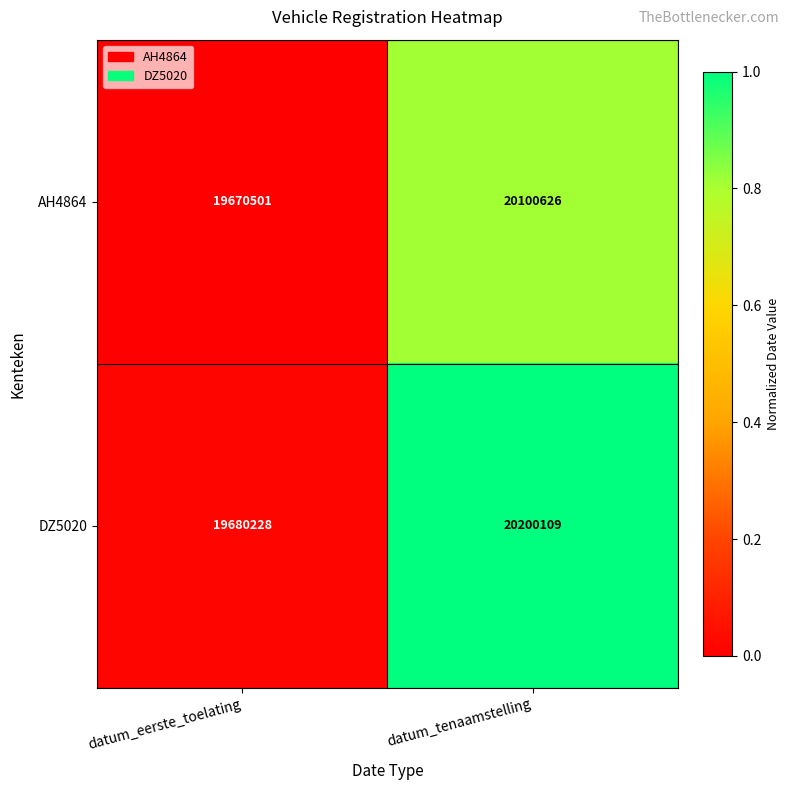

Between datum_eerste_toelating and datum_tenaamstelling, which series saw the biggest shift?

DZ5020